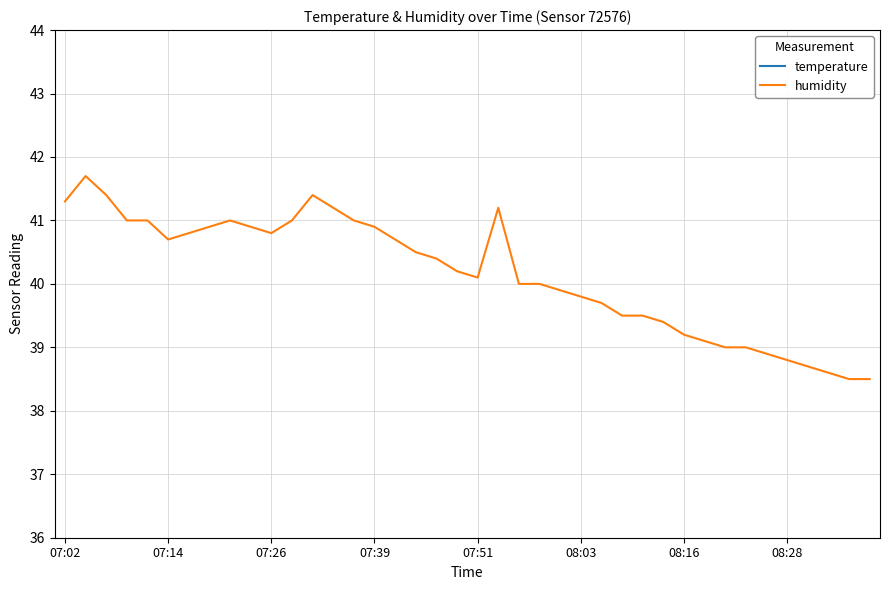

What is the minimum value shown in the chart?

20.6